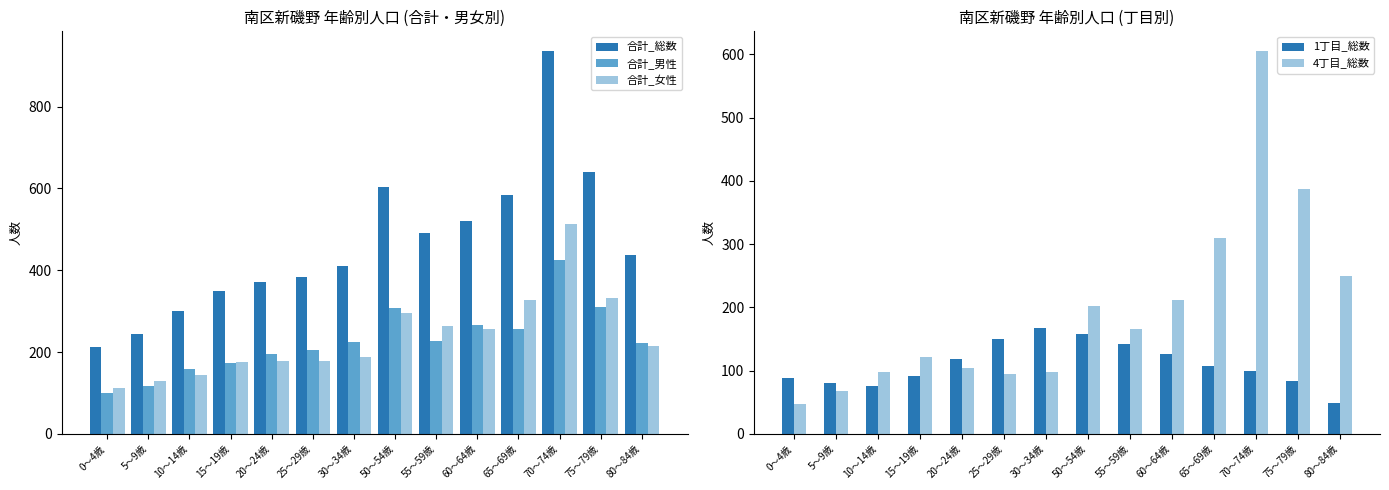

Rank the series by their maximum value, from lowest to highest.

1丁目_総数, 合計_男性, 合計_女性, 4丁目_総数, 合計_総数